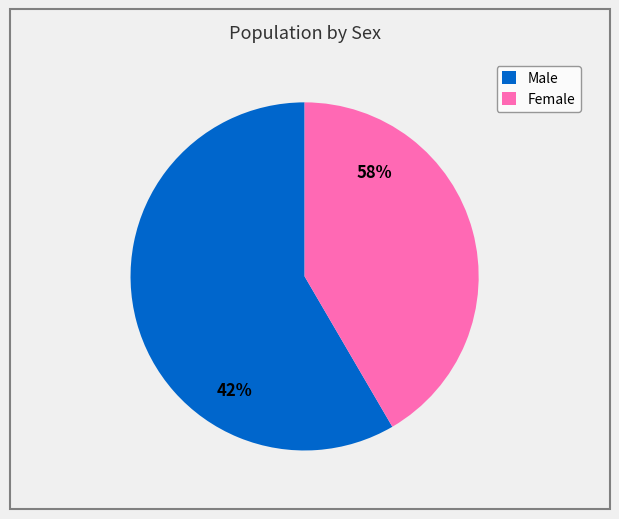

Approximately how many times larger is the value at Male compared to Female?

1.4